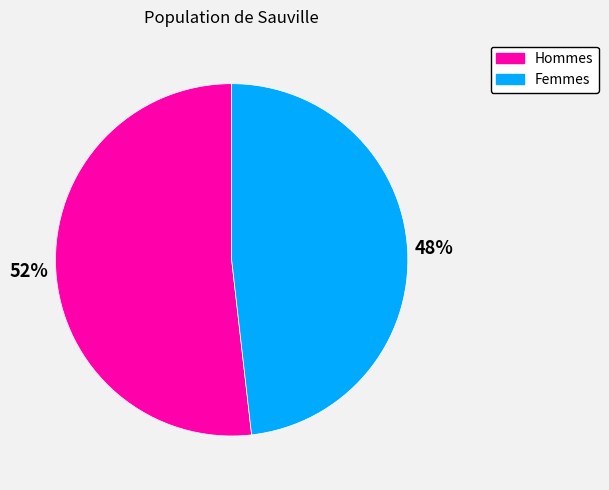

Is the sum of Femmes and Hommes greater than half?

Yes